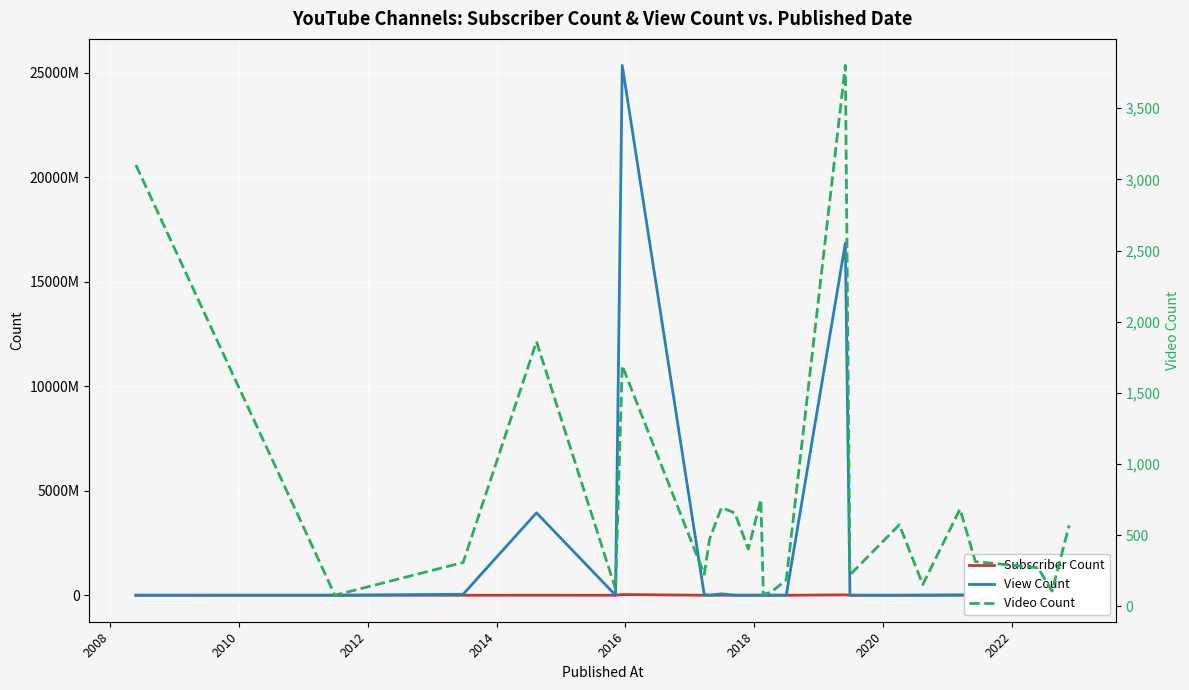

What are all the series names shown in the legend?

Subscriber Count, View Count, Video Count